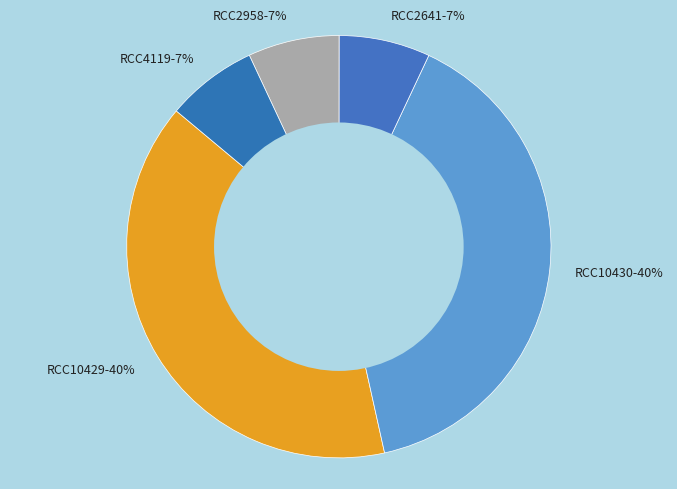

Count the number of slices in the pie.

5